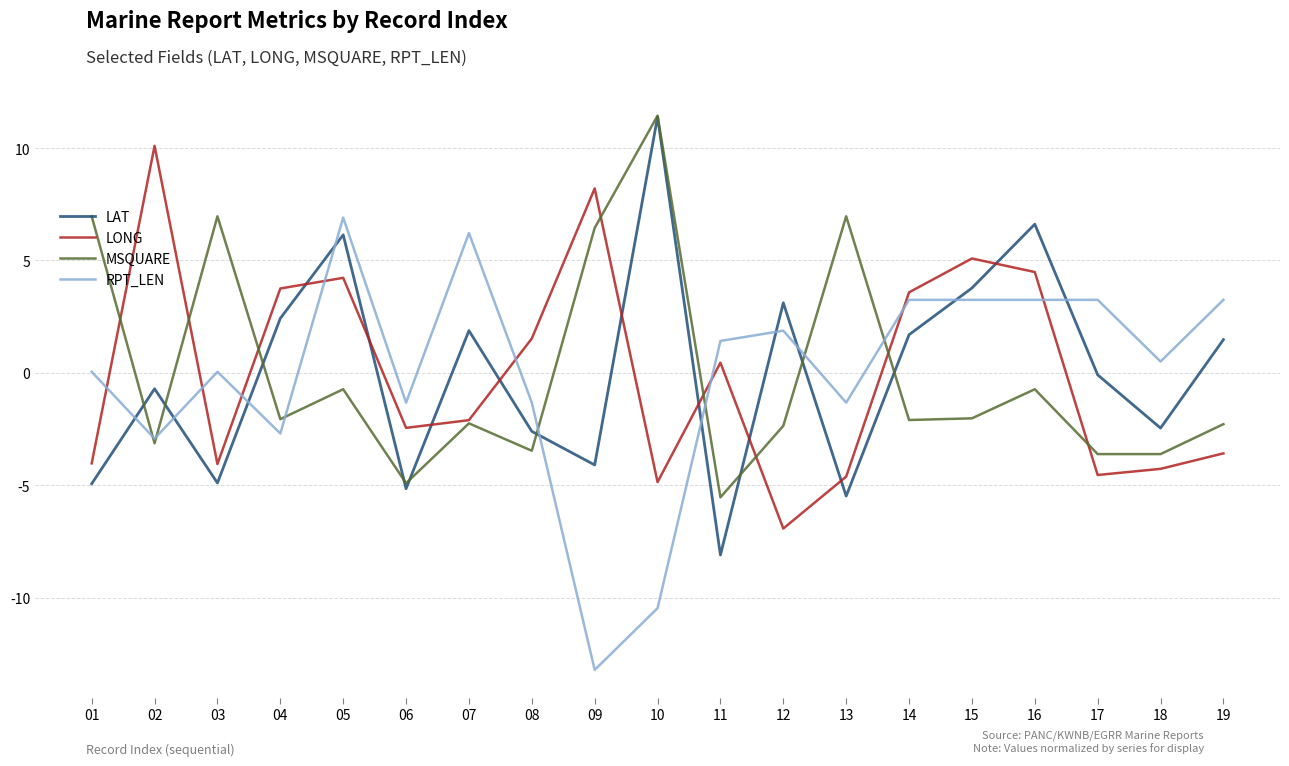

Count the number of data series in this chart.

4